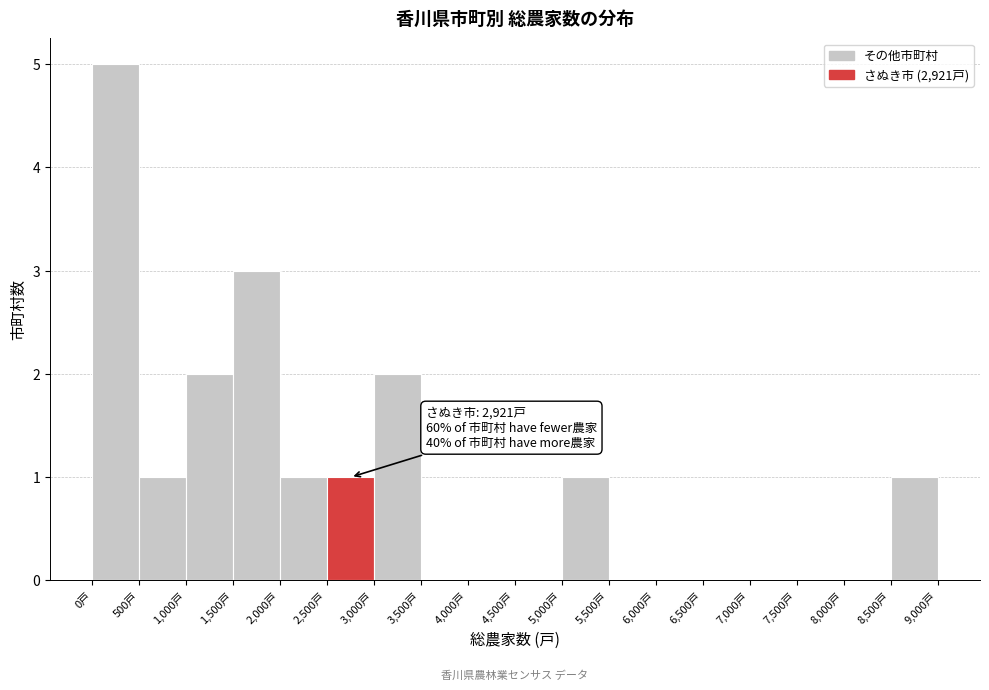

Over which range of the x-axis is the bar tallest?

0 to 500